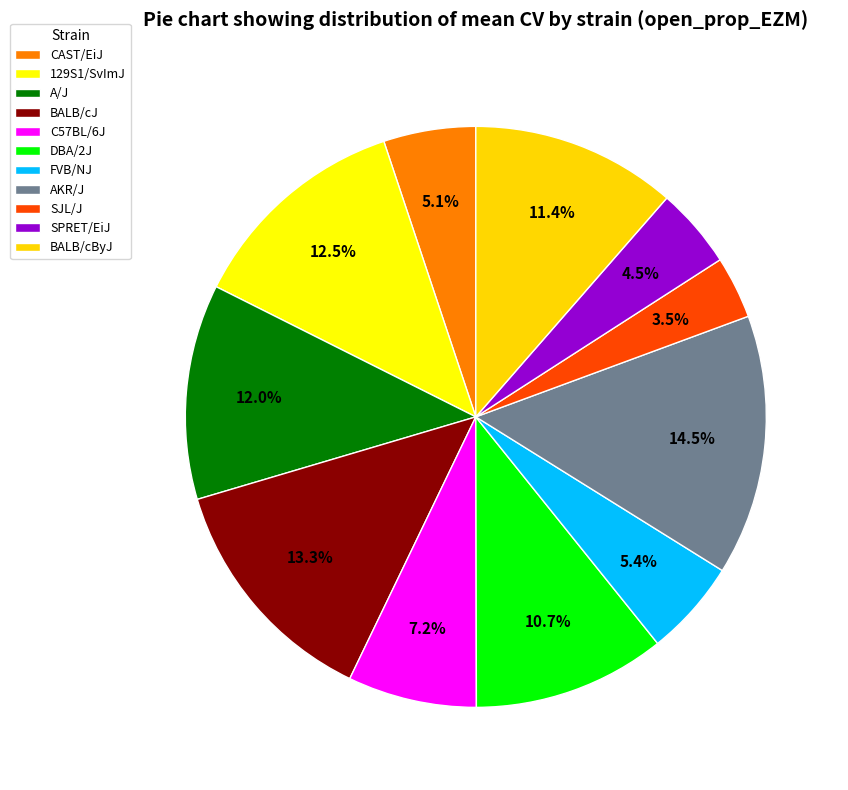

Is there any slice that represents more than half of the pie?

No